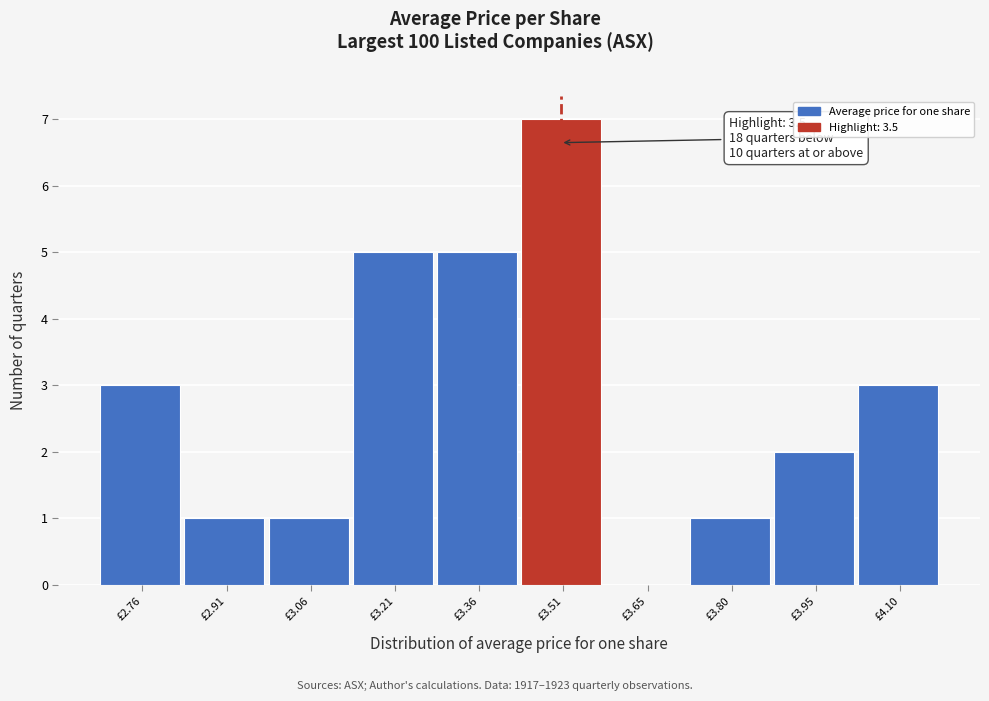

Which range on the x-axis has the tallest bar?

3.44 to 3.58